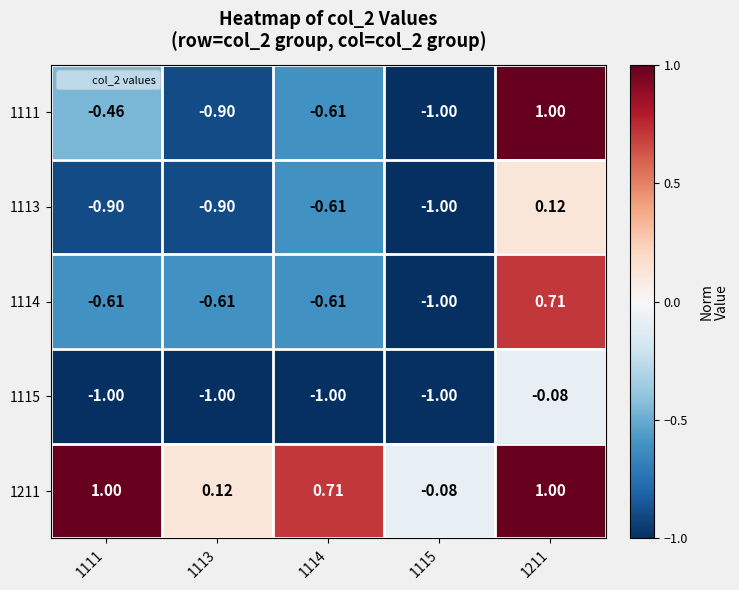

At which category is the sum across all series the highest?

1211